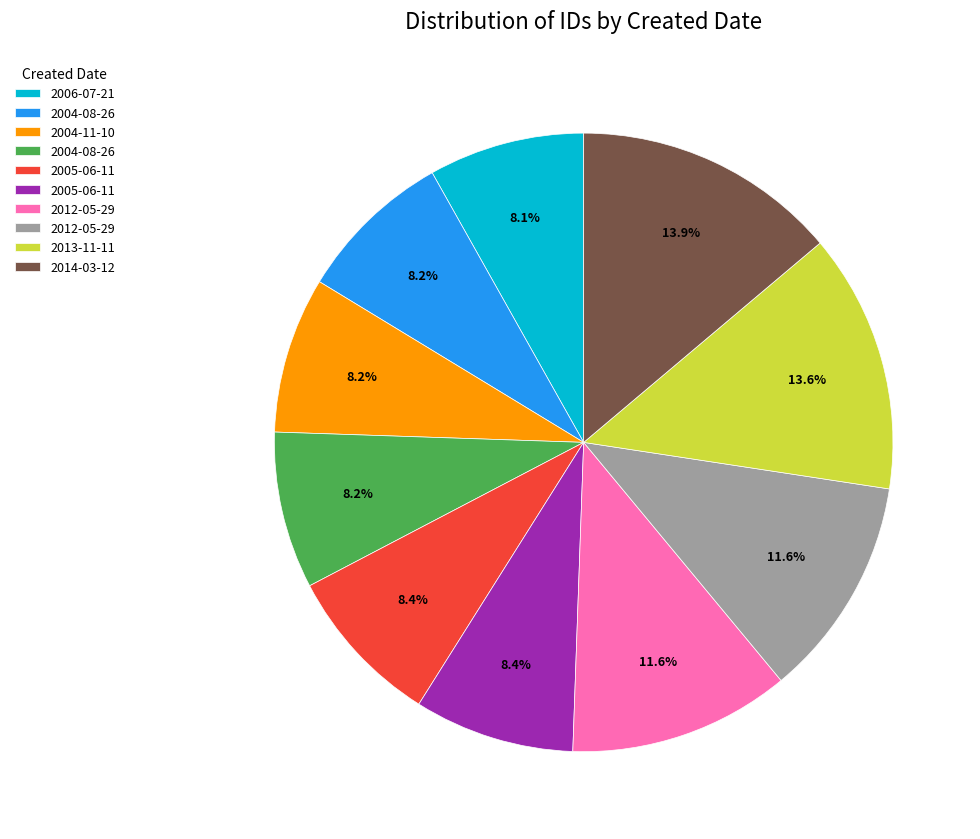

Is there any slice that represents more than half of the pie?

No